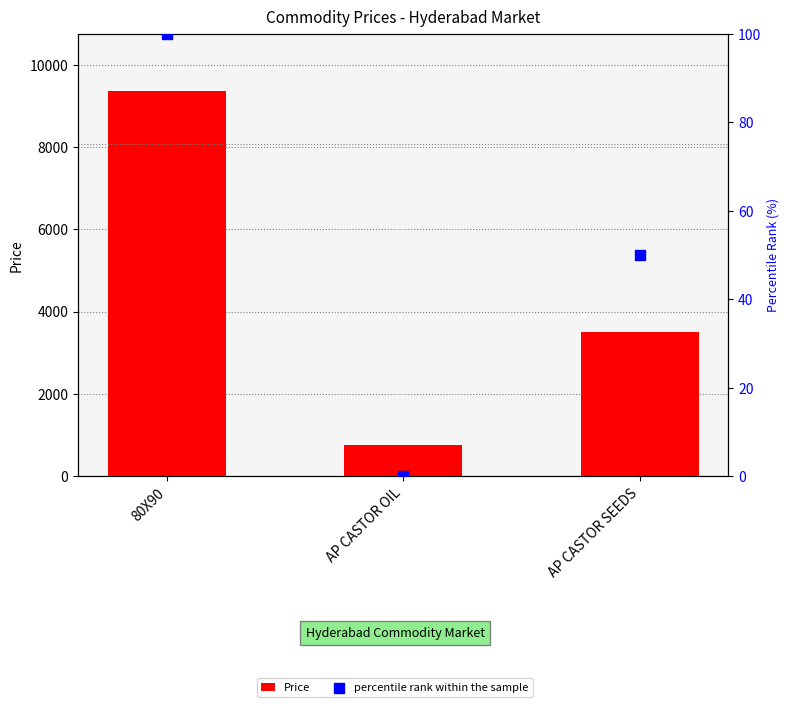

At how many categories does at least one series exceed 4074?

1